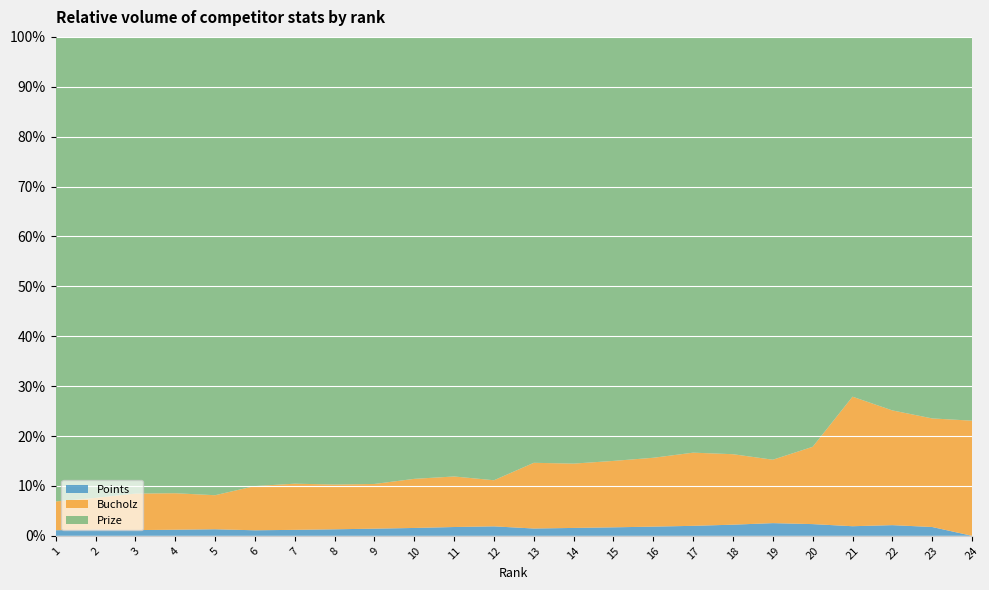

Reading left to right, extract all data points from this chart.

Prize: 1=1000	2=900	3=800	4=750	5=700	6=650	7=600	8=550	9=500	10=450	11=400	12=375	13=350	14=325	15=300	16=275	17=250	18=225	19=200	20=175	21=150	22=140	23=130	24=120
Bucholz: 1=62	2=62	3=64	4=60	5=52	6=64	7=62	8=55	9=50	10=50	11=46	12=39	13=54	14=49	15=47	16=45	17=44	18=38	19=30	20=33	21=54	22=43	23=37	24=36
Points: 1=12	2=12	3=10	4=10	5=10	6=8	7=8	8=8	9=8	10=8	11=8	12=8	13=6	14=6	15=6	16=6	17=6	18=6	19=6	20=5	21=4	22=4	23=3	24=0